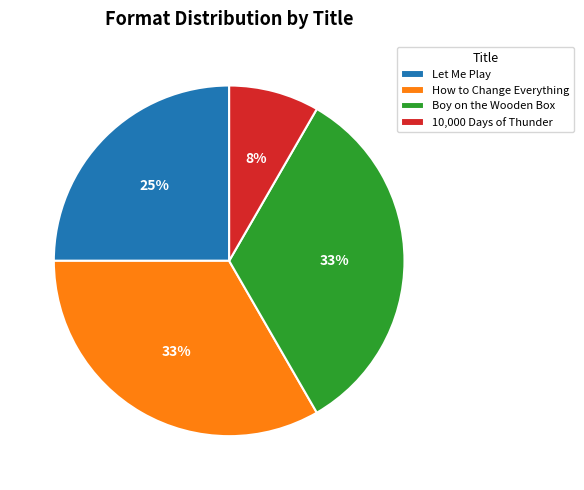

True or false: Let Me Play accounts for 25% of the total.

True